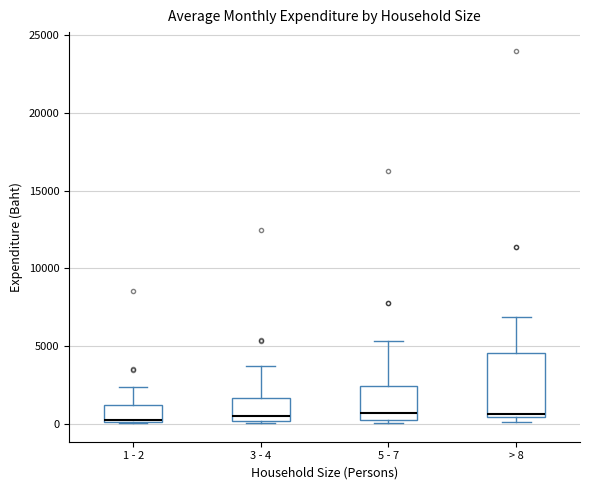

Reading left to right, read every box against the y-axis: the position of its median line, the range the box covers, and the ends of its whiskers. The values are not printed on the chart, so give them approximately, as read against the axis.

1 - 2: median 0, box 0 to 1000, whiskers 0 to 2500
3 - 4: median 500, box 0 to 1500, whiskers 0 to 3500
5 - 7: median 500, box 0 to 2500, whiskers 0 (just below the box's lower edge) to 5500
> 8: median 500 (just above the box's lower edge), box 500 to 4500, whiskers 0 to 7000